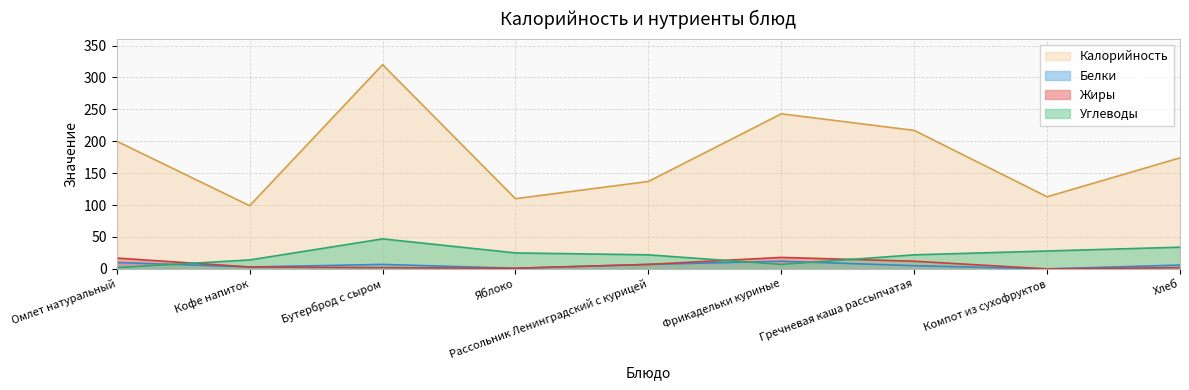

How many lines are shown in the chart?

4